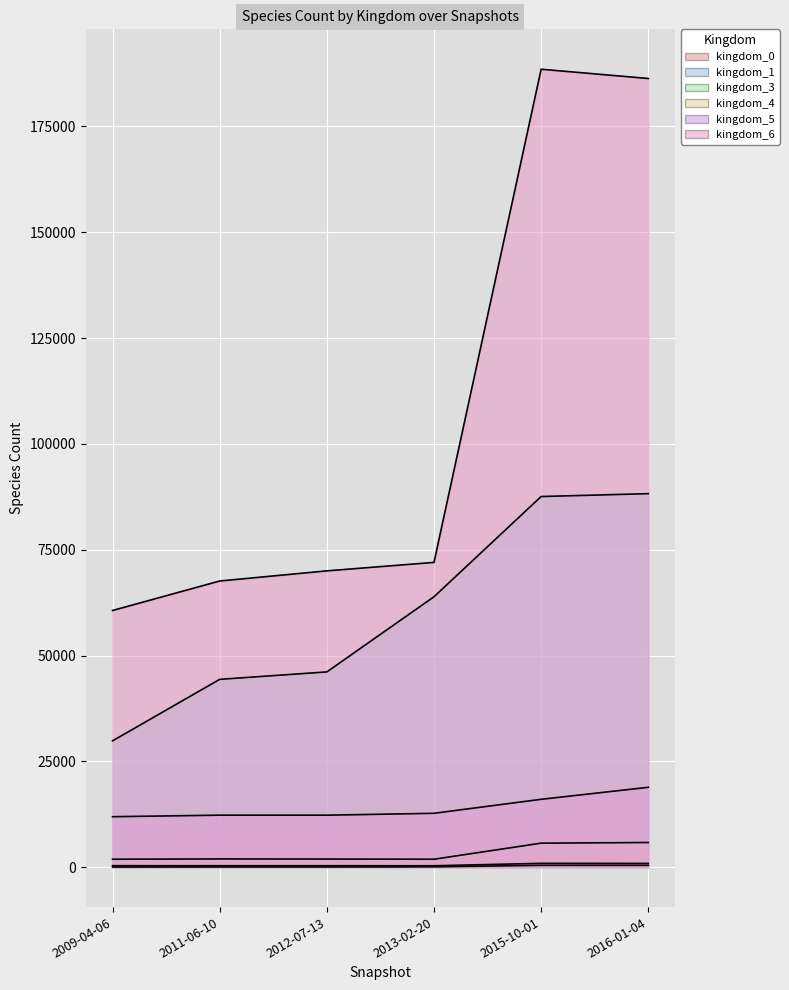

Reading right to left, extract all data points from this chart.

kingdom_0: 2016-01-04=440	2015-10-01=443	2013-02-20=91	2012-07-13=58	2011-06-10=57	2009-04-06=34
kingdom_1: 2016-01-04=88238	2015-10-01=87560	2013-02-20=63879	2012-07-13=46131	2011-06-10=44375	2009-04-06=29847
kingdom_3: 2016-01-04=884	2015-10-01=909	2013-02-20=338	2012-07-13=346	2011-06-10=346	2009-04-06=350
kingdom_4: 2016-01-04=5830	2015-10-01=5677	2013-02-20=1882	2012-07-13=1926	2011-06-10=1949	2009-04-06=1887
kingdom_5: 2016-01-04=18872	2015-10-01=16035	2013-02-20=12731	2012-07-13=12286	2011-06-10=12289	2009-04-06=11929
kingdom_6: 2016-01-04=186308	2015-10-01=188498	2013-02-20=72000	2012-07-13=70000	2011-06-10=67604	2009-04-06=60641